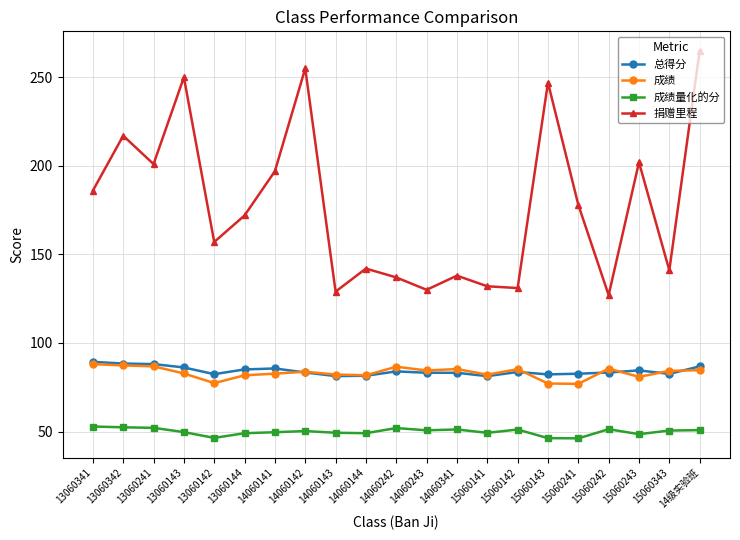

Which series has the widest spread of values?

捐赠里程